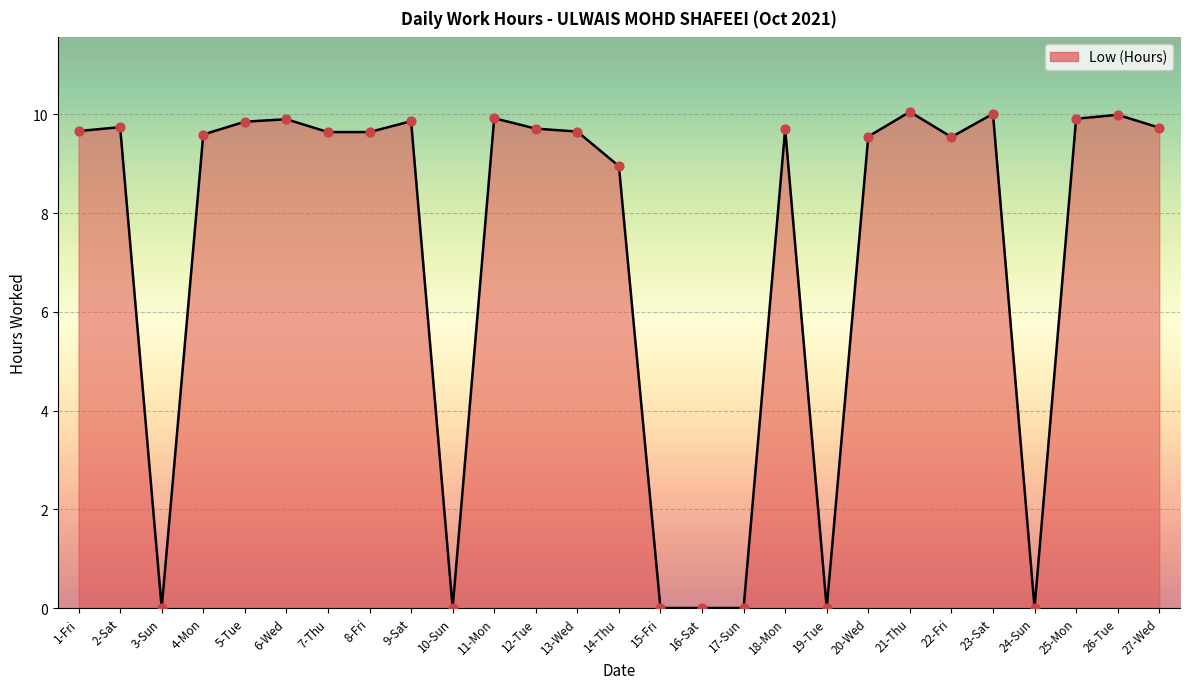

Approximately how many times larger is the value at 13-Wed compared to 22-Fri?

1.0